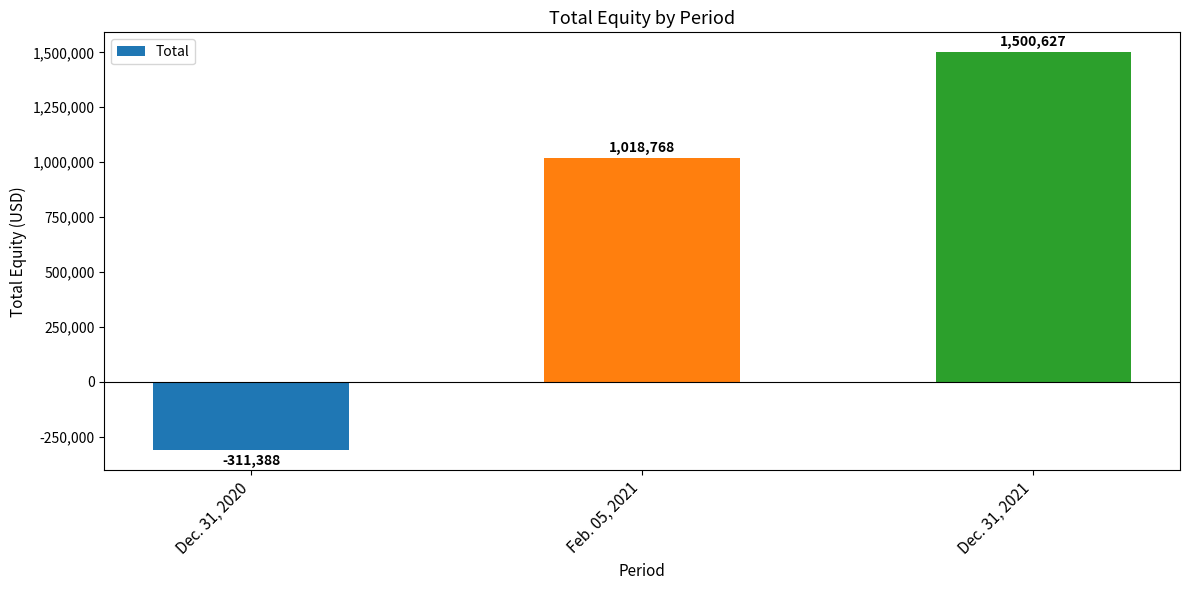

What is the value of the 1st bar from the left?

-311388